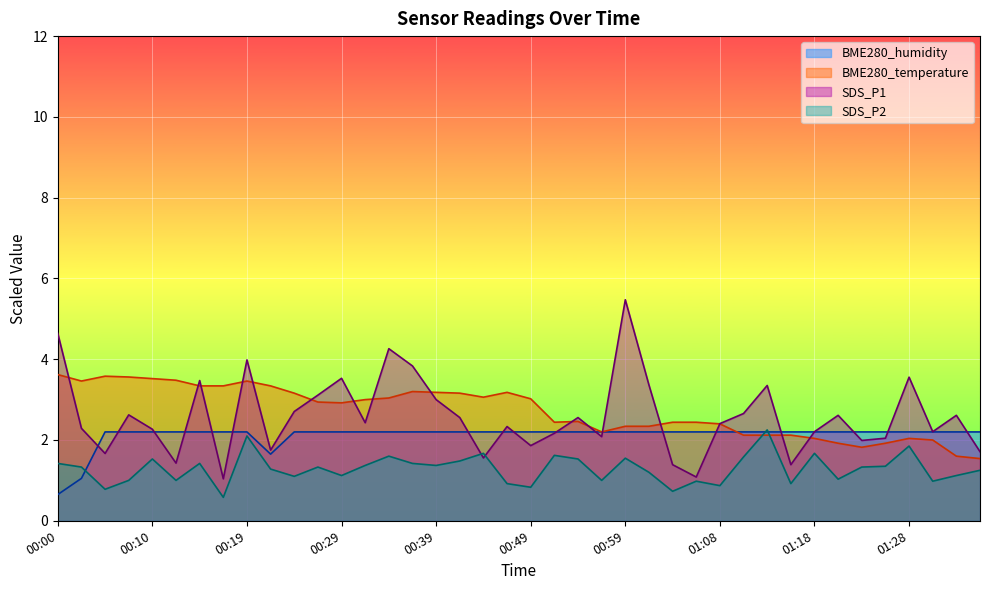

What is the spread (max minus min) of values at 00:39?

1.8